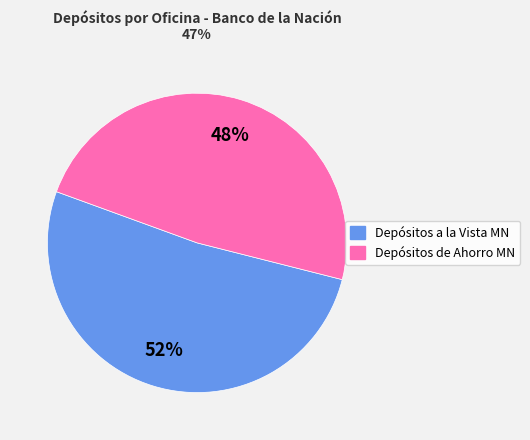

Is there a majority slice in this chart?

Yes